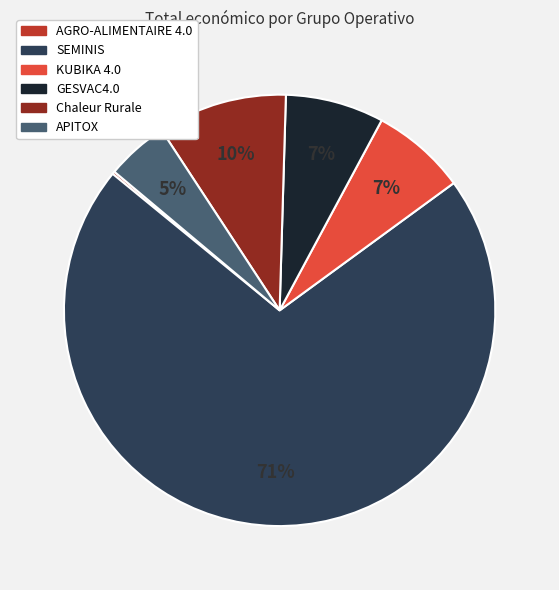

The GESVAC4.0 slice represents 22% of the pie. True or false?

False